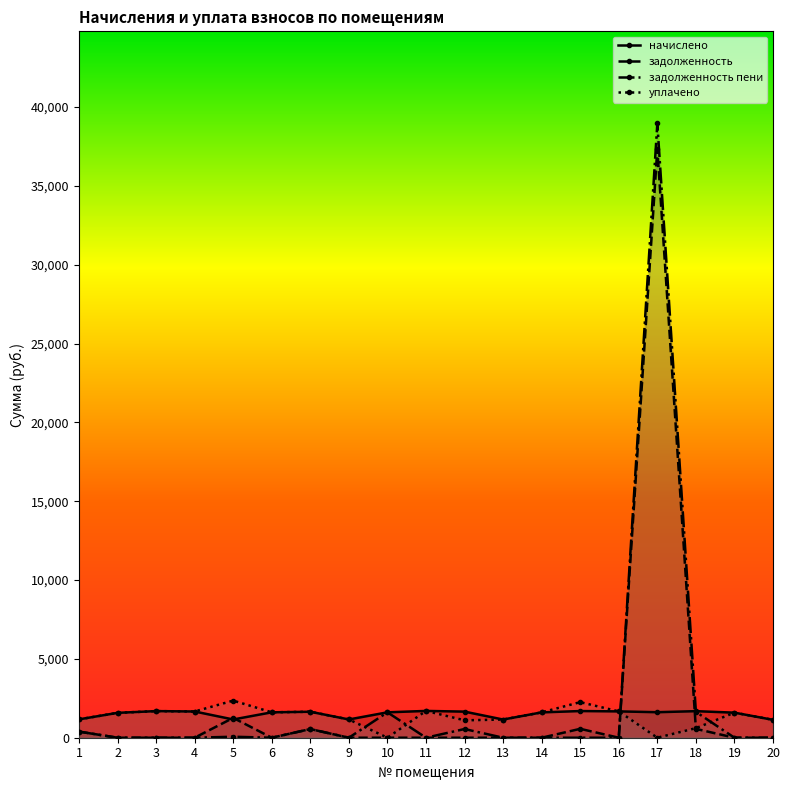

How many data points in уплачено are less than 1589?

9